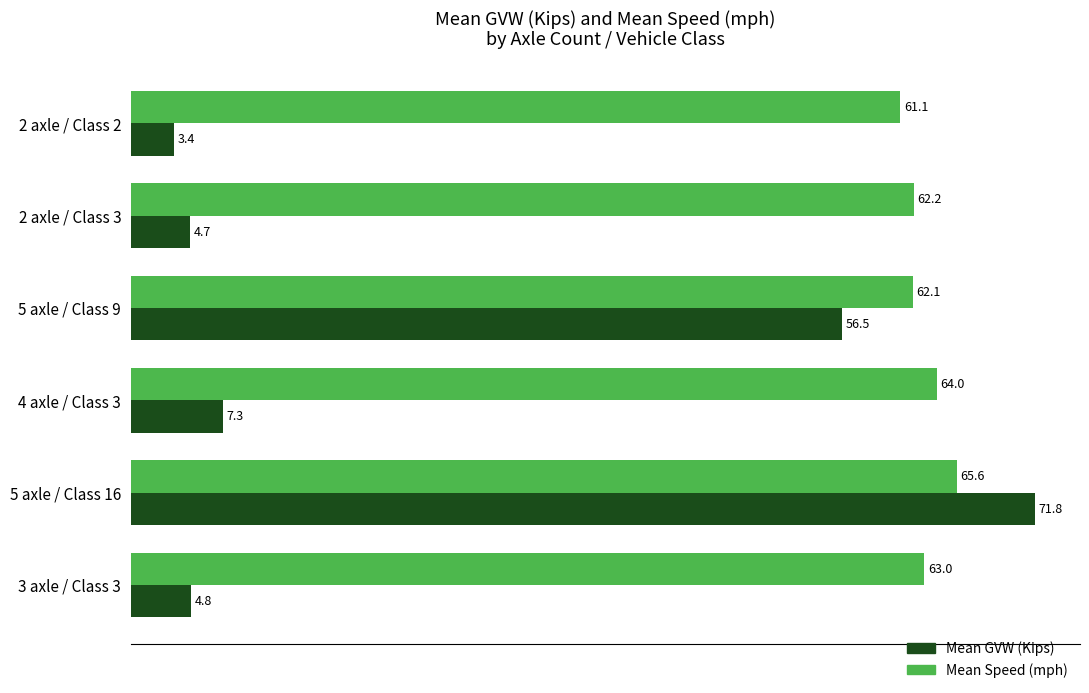

What is the difference between the second highest and second lowest values in the Mean Speed (mph) series?

1.9